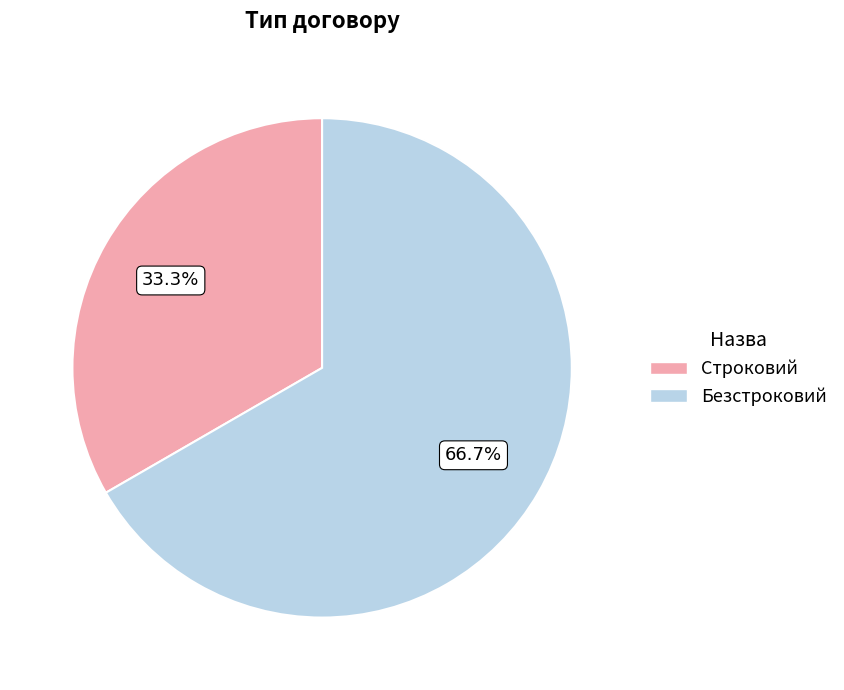

How many slices are in this pie chart?

2